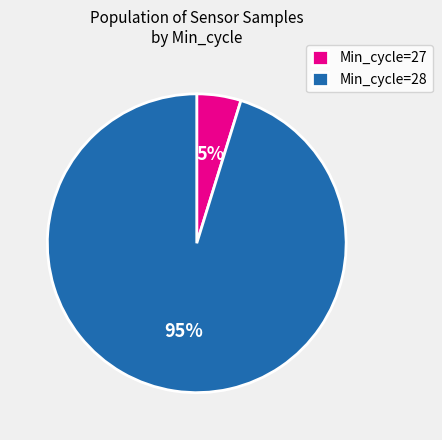

Is the sum of Min_cycle=28 and Min_cycle=27 greater than half?

Yes